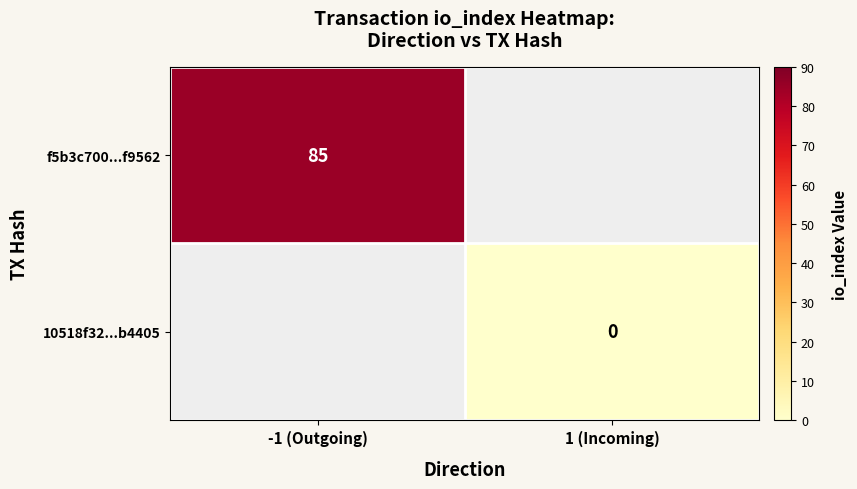

True or false: f5b3c700...f9562 has a value of 117 at -1 (Outgoing).

False